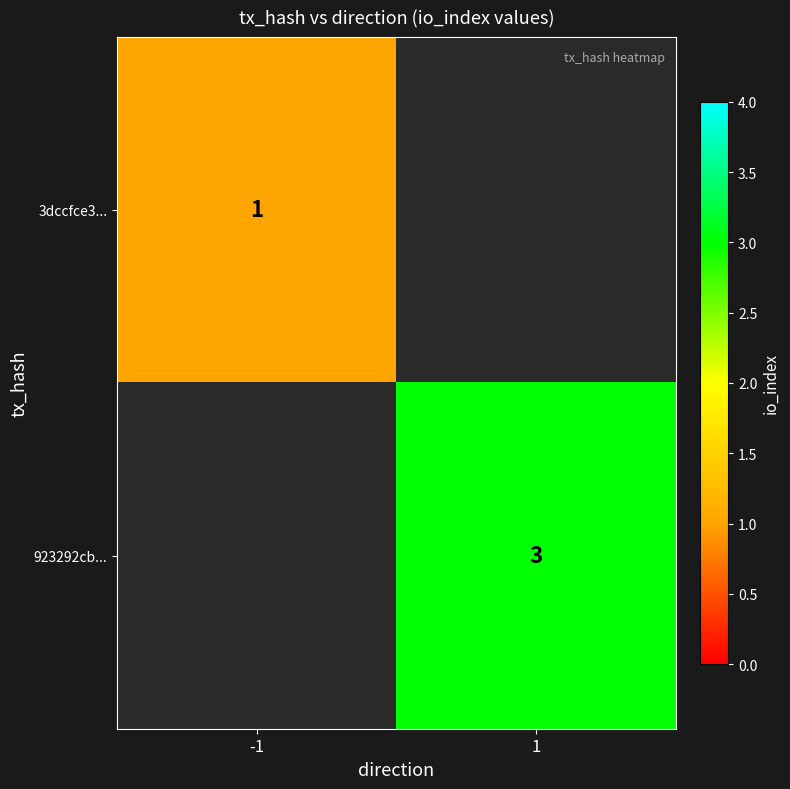

Is it true that 923292cb... equals 1 at 1?

False